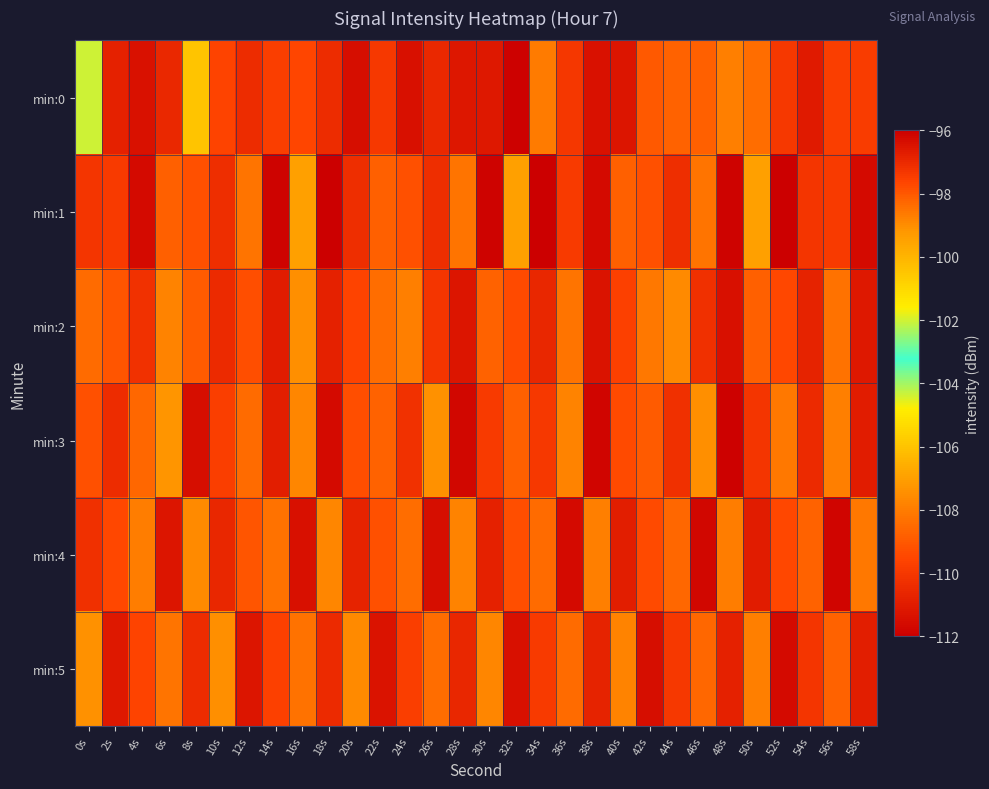

Reading left to right, transcribe all the data shown in this chart.

min:0: 0s=-102.1	2s=-110.8	4s=-111.4	6s=-110.5	8s=-105.9	10s=-109.6	12s=-110.4	14s=-109.8	16s=-109.6	18s=-110.4	20s=-111.5	22s=-110.0	24s=-96.4	26s=-110.6	28s=-111.2	30s=-111.1	32s=-111.9	34s=-108.0	36s=-110.0	38s=-111.3	40s=-111.2	42s=-109.0	44s=-108.7	46s=-108.8	48s=-107.9	50s=-108.4	52s=-110.0	54s=-111.0	56s=-109.8	58s=-109.8
min:1: 0s=-110.1	2s=-109.9	4s=-111.6	6s=-108.8	8s=-109.2	10s=-110.3	12s=-108.2	14s=-111.9	16s=-107.0	18s=-112.0	20s=-110.3	22s=-108.8	24s=-109.2	26s=-110.3	28s=-108.2	30s=-111.9	32s=-107.0	34s=-112.0	36s=-109.9	38s=-111.6	40s=-108.8	42s=-109.2	44s=-110.3	46s=-108.2	48s=-111.9	50s=-107.0	52s=-112.0	54s=-110.1	56s=-109.9	58s=-111.6
min:2: 0s=-108.5	2s=-109.1	4s=-110.2	6s=-107.8	8s=-108.9	10s=-110.5	12s=-109.3	14s=-111.0	16s=-107.5	18s=-110.8	20s=-109.6	22s=-108.4	24s=-107.9	26s=-110.1	28s=-111.2	30s=-108.7	32s=-109.4	34s=-110.6	36s=-108.2	38s=-111.3	40s=-109.7	42s=-108.1	44s=-107.6	46s=-110.3	48s=-111.4	50s=-108.8	52s=-109.5	54s=-110.7	56s=-108.3	58s=-111.1
min:3: 0s=-109.2	2s=-110.4	4s=-108.6	6s=-107.3	8s=-111.5	10s=-109.8	12s=-108.5	14s=-110.9	16s=-107.7	18s=-111.6	20s=-109.3	22s=-108.7	24s=-110.2	26s=-107.4	28s=-111.7	30s=-109.9	32s=-108.8	34s=-110.0	36s=-107.8	38s=-111.8	40s=-109.4	42s=-108.9	44s=-110.3	46s=-107.5	48s=-111.9	50s=-110.1	52s=-108.1	54s=-110.5	56s=-107.9	58s=-111.0
min:4: 0s=-110.3	2s=-109.5	4s=-108.0	6s=-111.2	8s=-107.6	10s=-110.6	12s=-109.1	14s=-108.3	16s=-111.4	18s=-107.7	20s=-110.7	22s=-109.2	24s=-108.4	26s=-111.5	28s=-107.8	30s=-110.8	32s=-109.3	34s=-108.5	36s=-111.6	38s=-107.9	40s=-110.9	42s=-109.4	44s=-108.6	46s=-111.7	48s=-108.0	50s=-111.0	52s=-109.5	54s=-108.7	56s=-111.8	58s=-108.1
min:5: 0s=-107.4	2s=-111.1	4s=-109.6	6s=-108.2	8s=-110.4	10s=-107.5	12s=-111.2	14s=-109.7	16s=-108.3	18s=-110.5	20s=-107.6	22s=-111.3	24s=-109.8	26s=-108.4	28s=-110.6	30s=-107.7	32s=-111.4	34s=-109.9	36s=-108.5	38s=-110.7	40s=-107.8	42s=-111.5	44s=-110.0	46s=-108.6	48s=-110.8	50s=-107.9	52s=-111.6	54s=-110.1	56s=-108.7	58s=-110.9